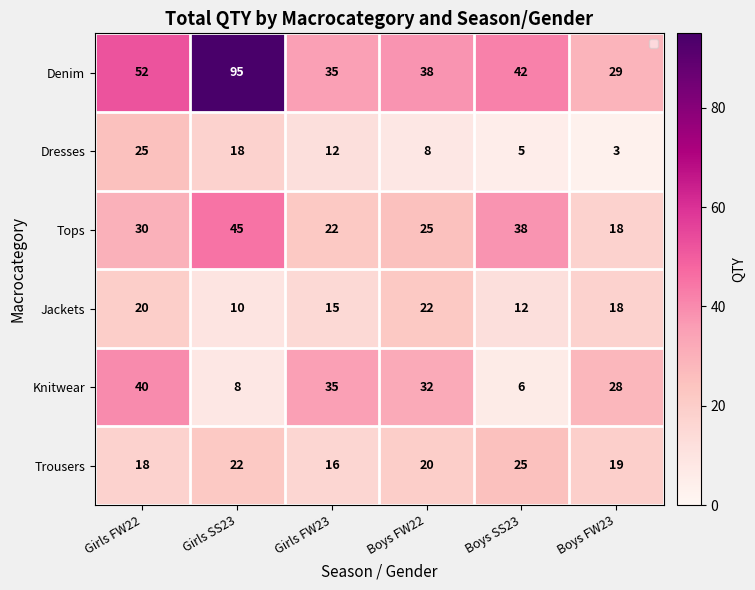

At which label is Jackets closest to 16?

Girls FW23